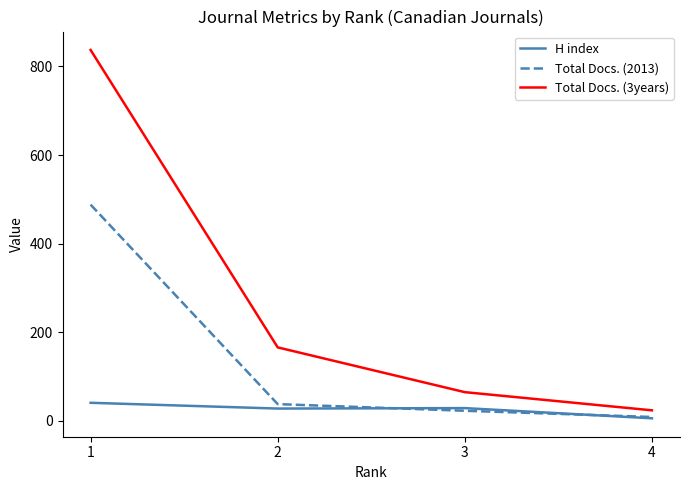

What is the greatest value displayed?

837